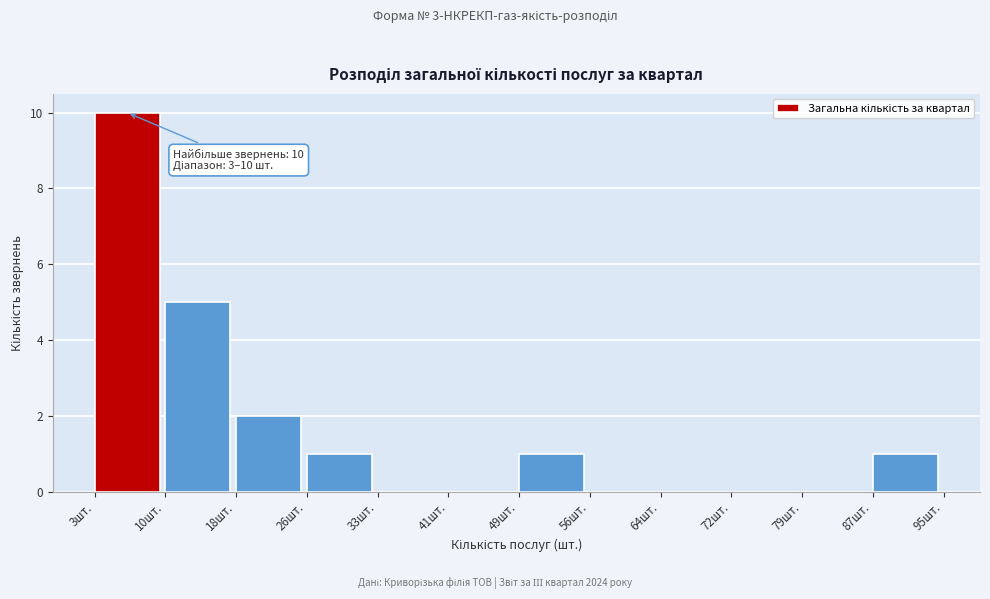

Which range on the x-axis has the tallest bar?

3 to 11